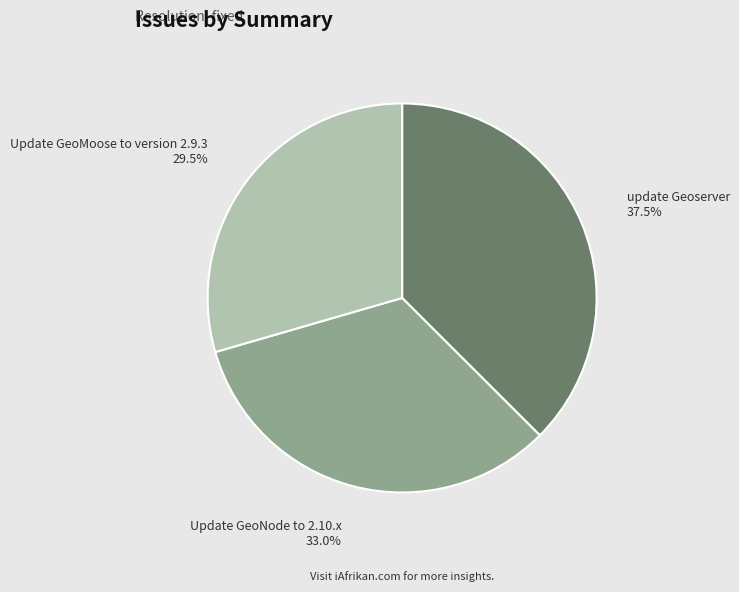

How many slices are in this pie chart?

3